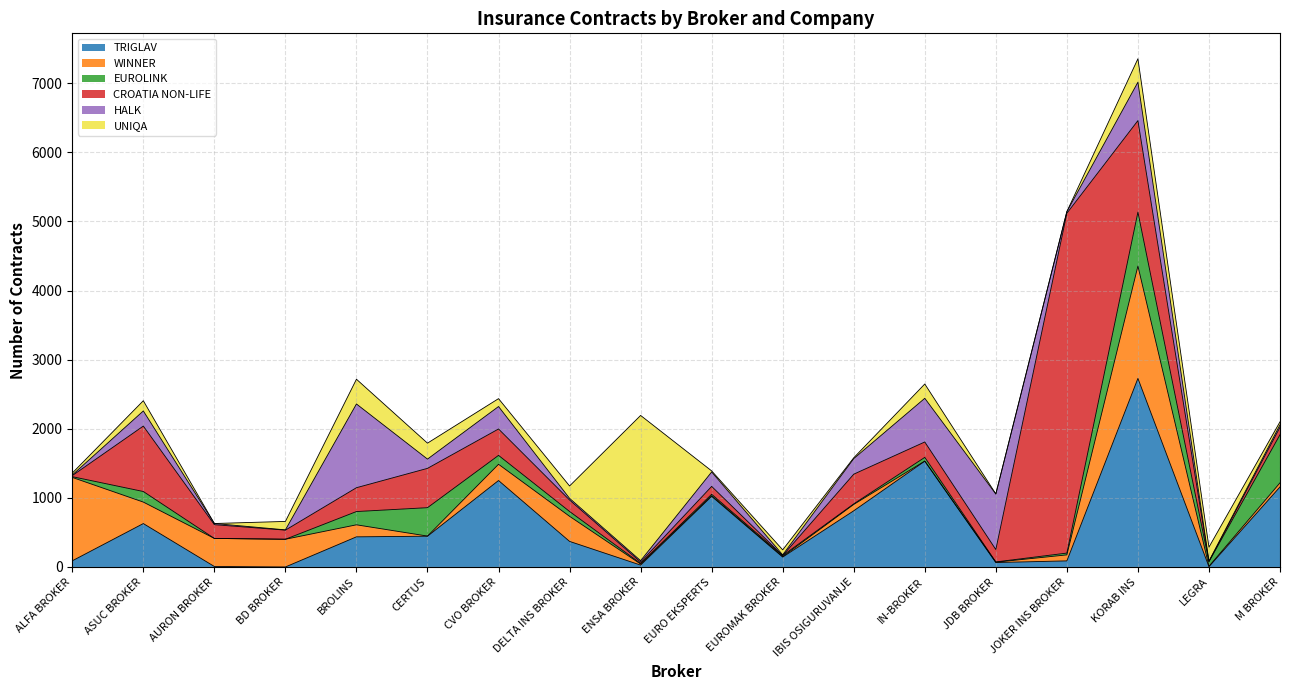

True or false: HALK and UNIQA cross at least once.

True